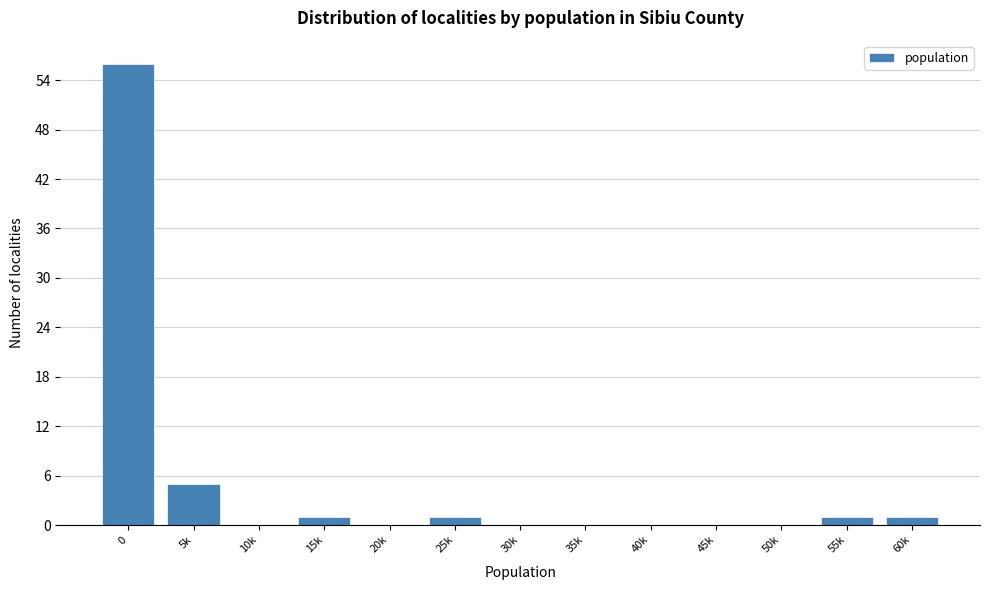

Reading left to right, what are all the values shown in this chart?

0=56	5k=5	10k=0	15k=1	20k=0	25k=1	30k=0	35k=0	40k=0	45k=0	50k=0	55k=1	60k=1